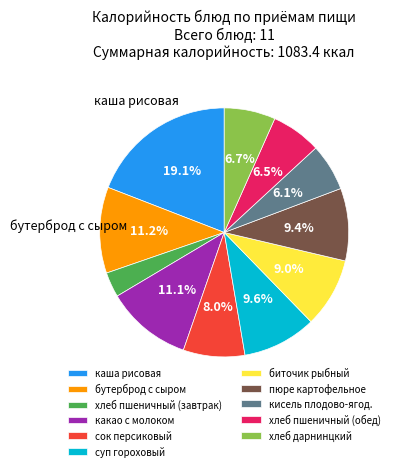

How much of the chart is everything except хлеб дарнинцкий?

93.3%